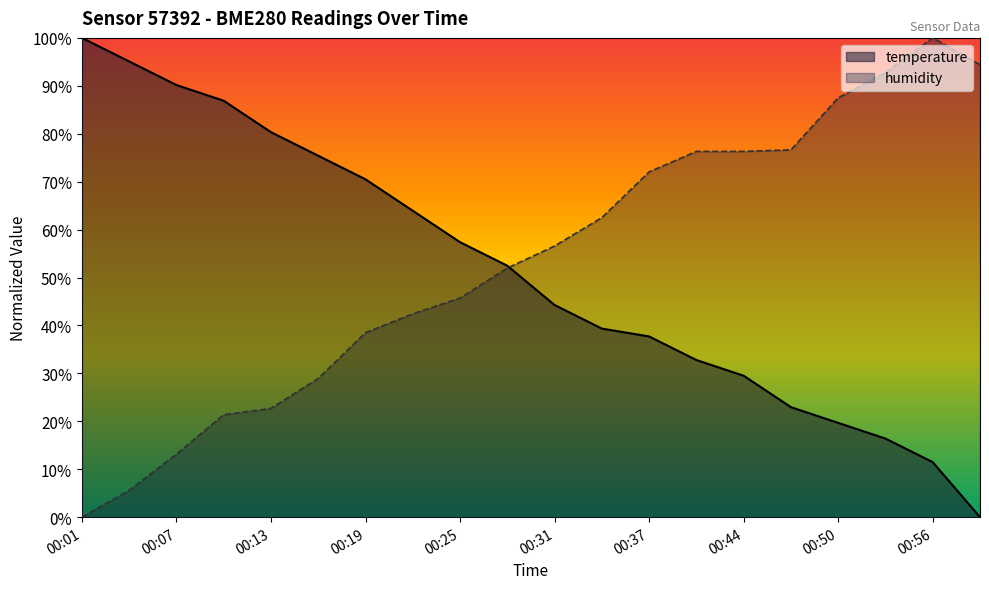

After their last crossing, which series has the higher values: temperature or humidity?

humidity